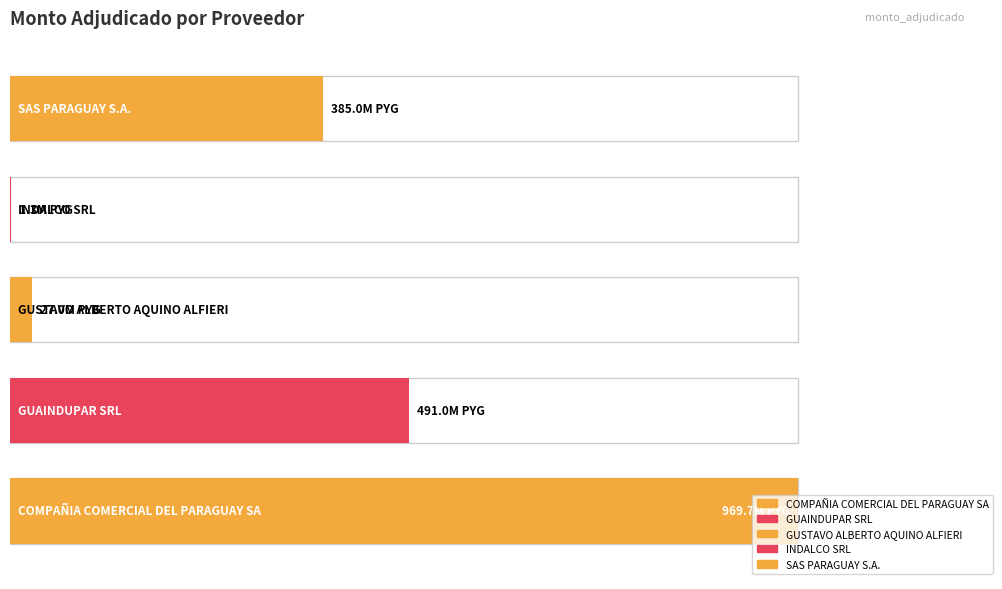

What is the label of the 1st bar from the right?

SAS PARAGUAY S.A.